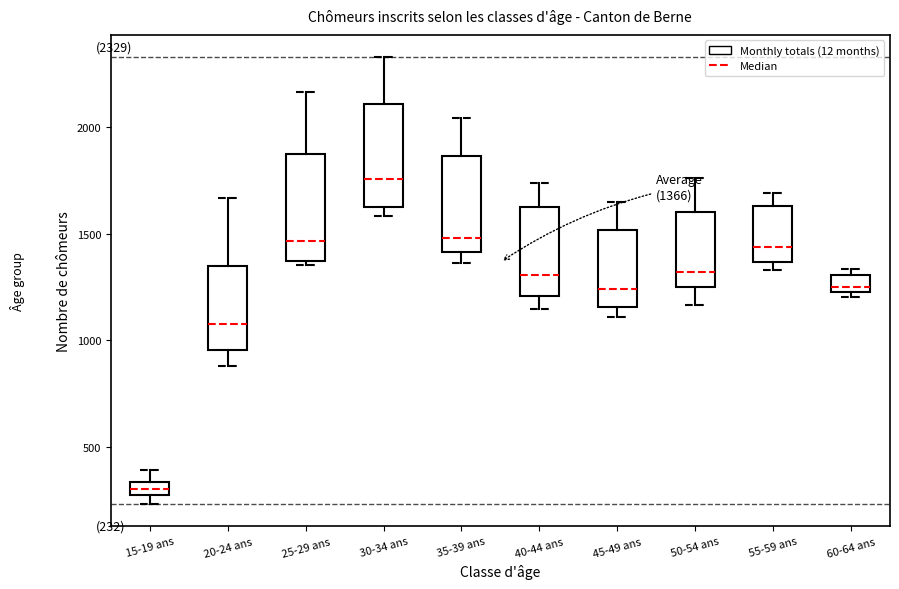

Which box's median line is the highest?

30-34 ans